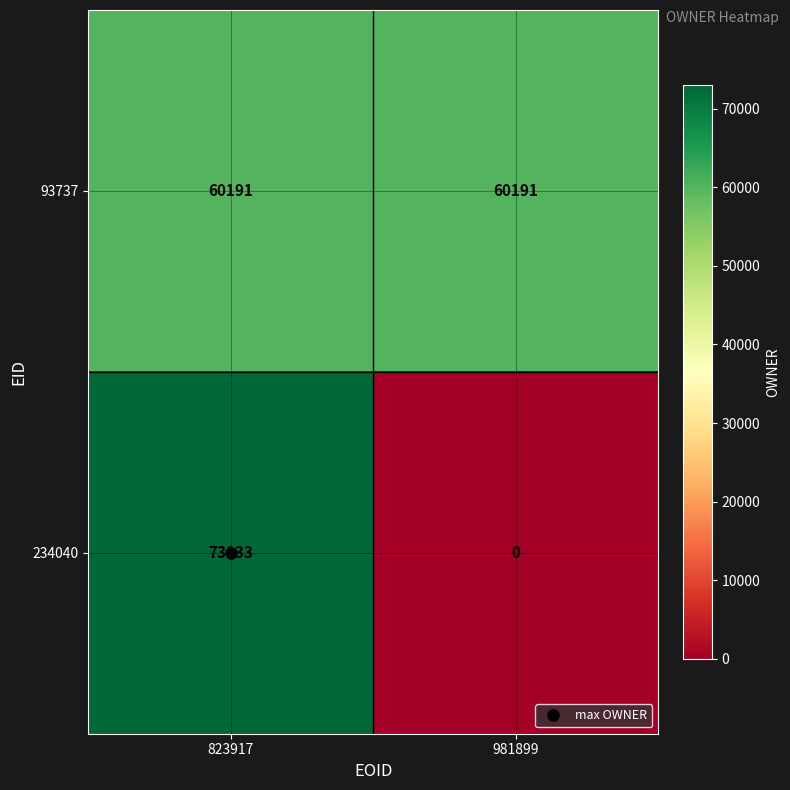

The value of 234040 at 823917 is 33912. True or false?

False